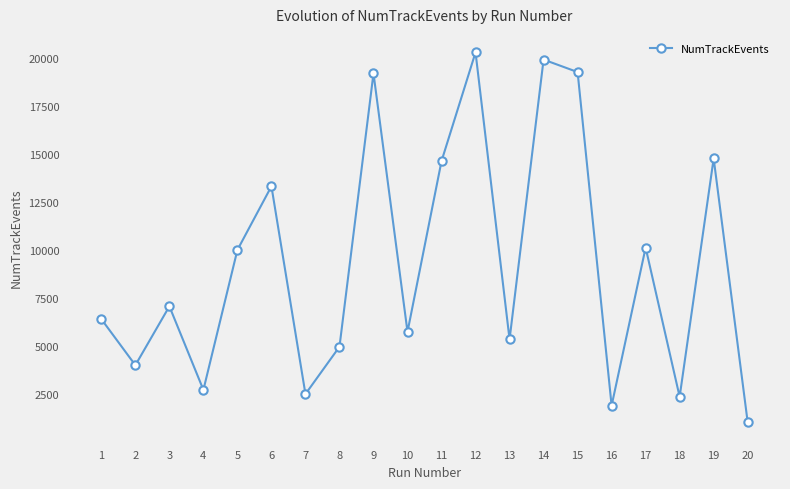

What is the maximum value shown in the chart?

20313